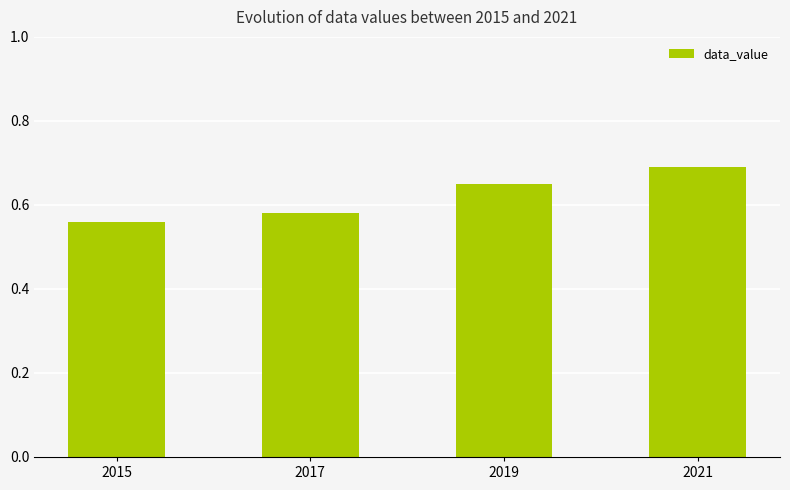

The chart shows a value of 1.1 at 2019. True or false?

False